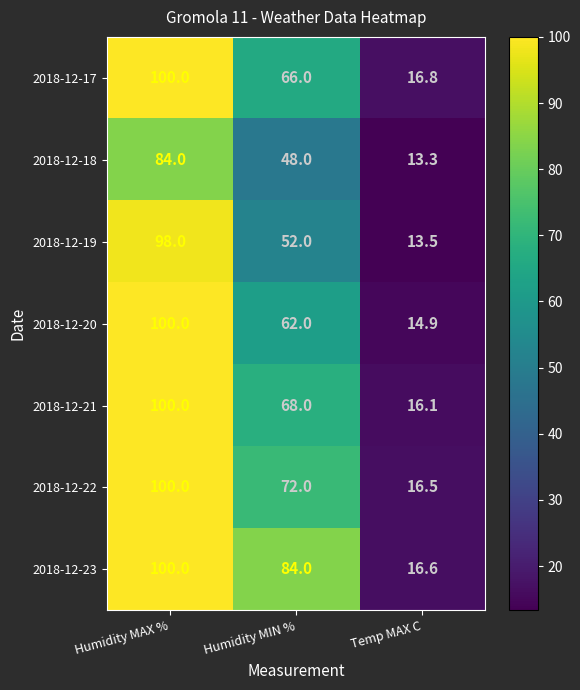

True or false: 2018-12-19 has a value of 6.1 at Temp MAX C.

False